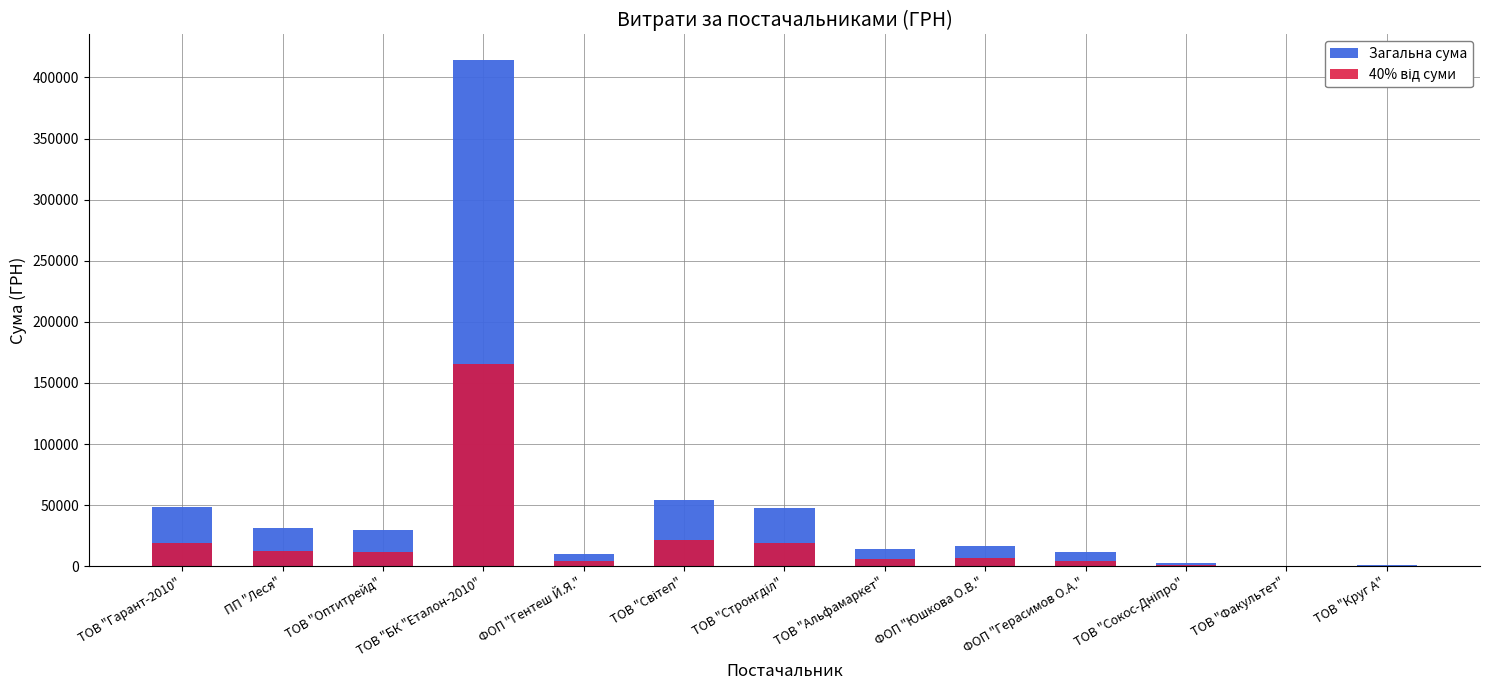

Reading right to left, extract all data points from this chart.

Загальна сума: 1025.3	365.0	2340.0	11368.0	16142.0	13788.0	47504.0	54500.0	10321.0	414430.6	29764.1	31488.2	48347.6
40% від суми: 410.1	146.0	936.0	4547.2	6456.8	5515.2	19001.6	21800.0	4128.4	165772.2	11905.6	12595.3	19339.1